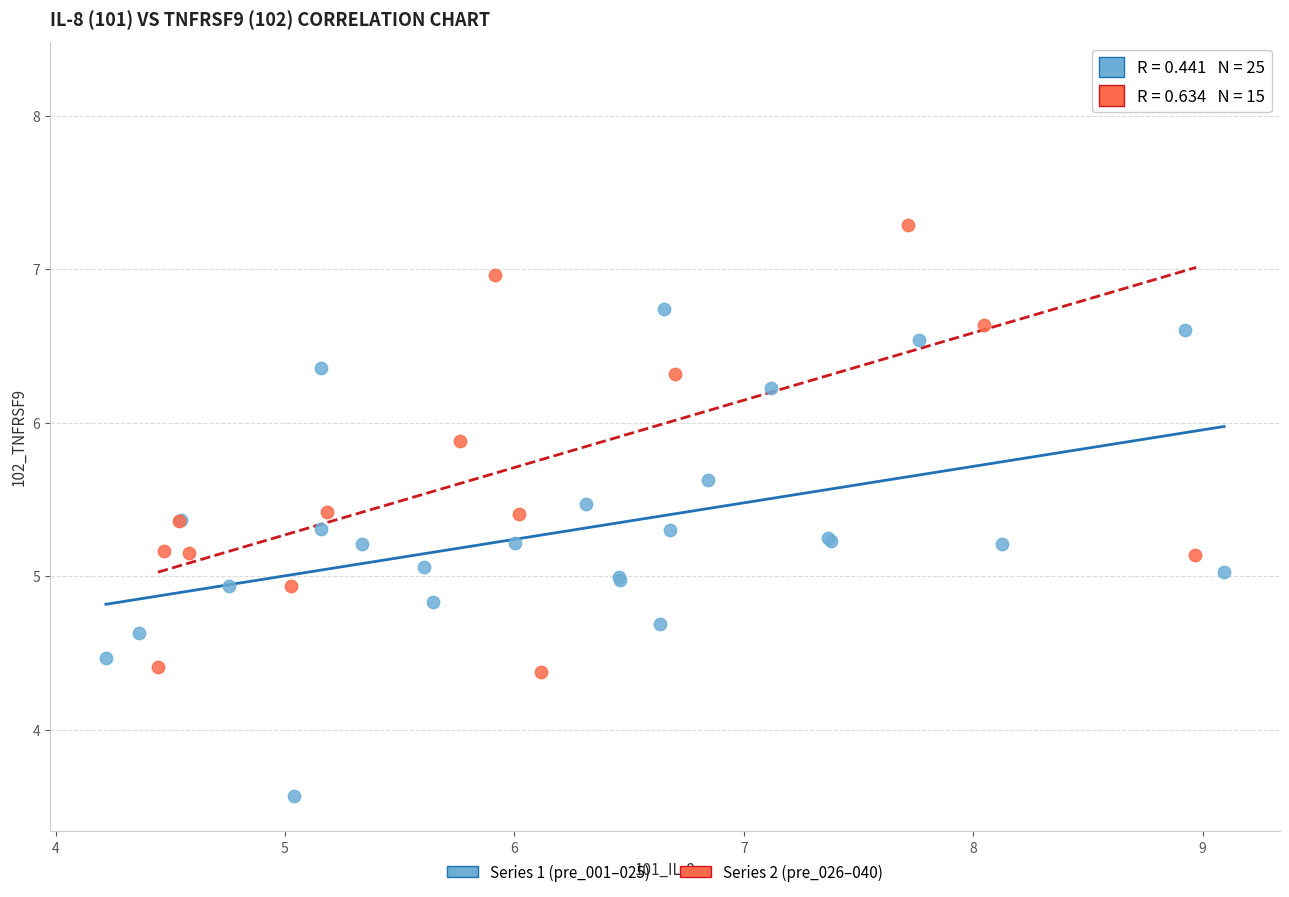

Which series has the widest spread of Y values?

Series 2 (pre_026–040)